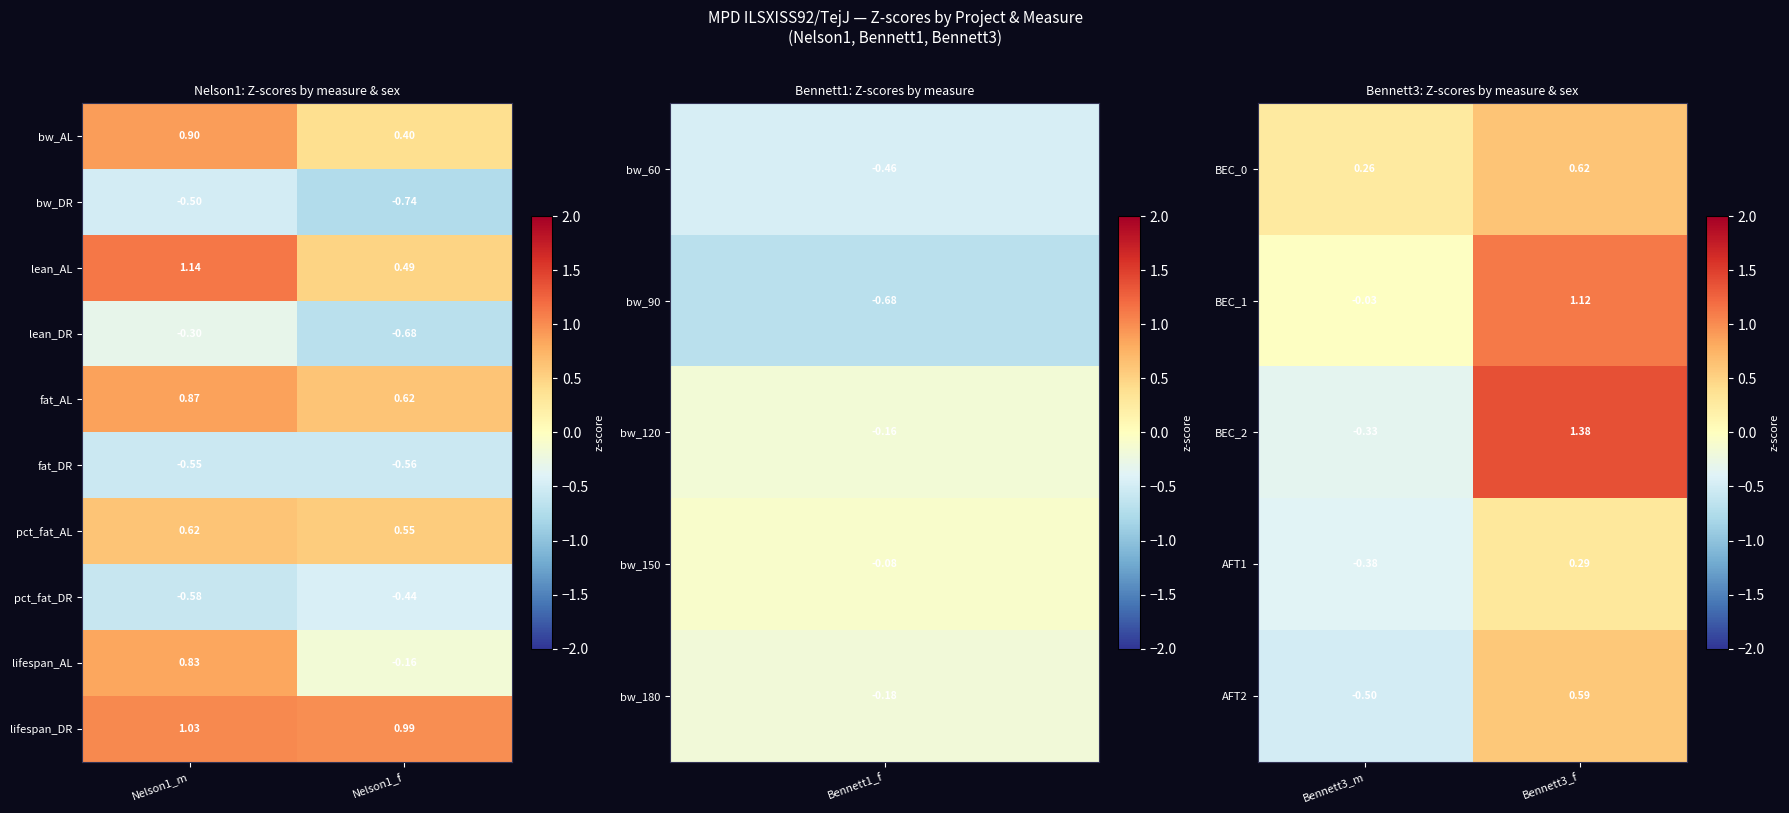

At how many categories does at least one series exceed 0?

2